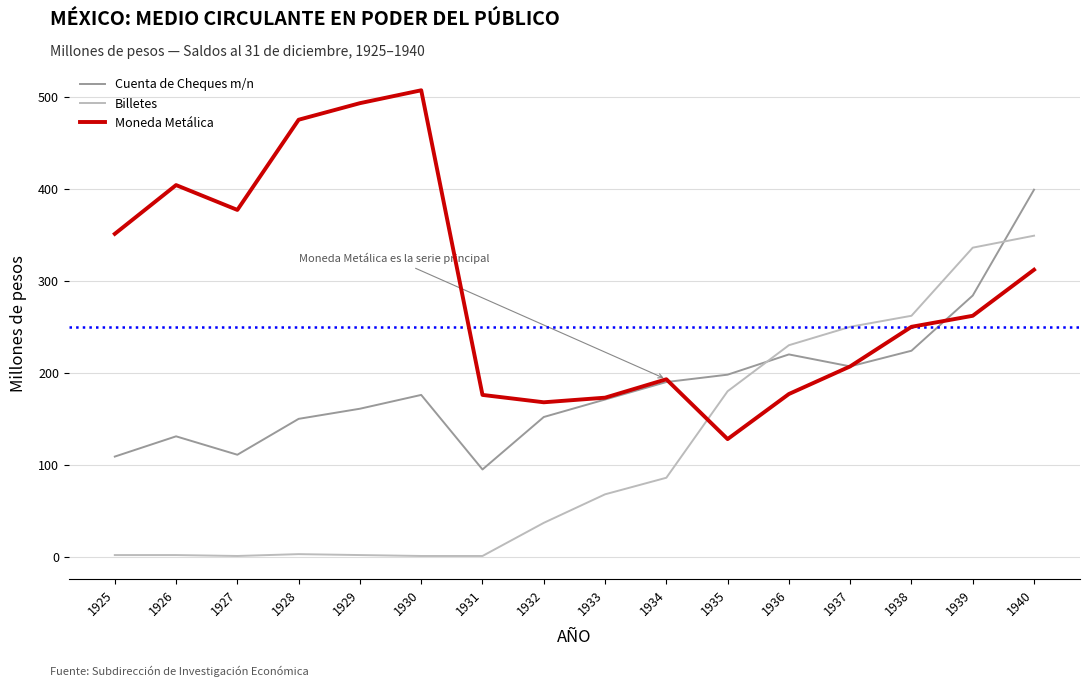

Rank the series at 1932 from highest to lowest value.

Moneda Metálica, Cuenta de Cheques m/n, Billetes